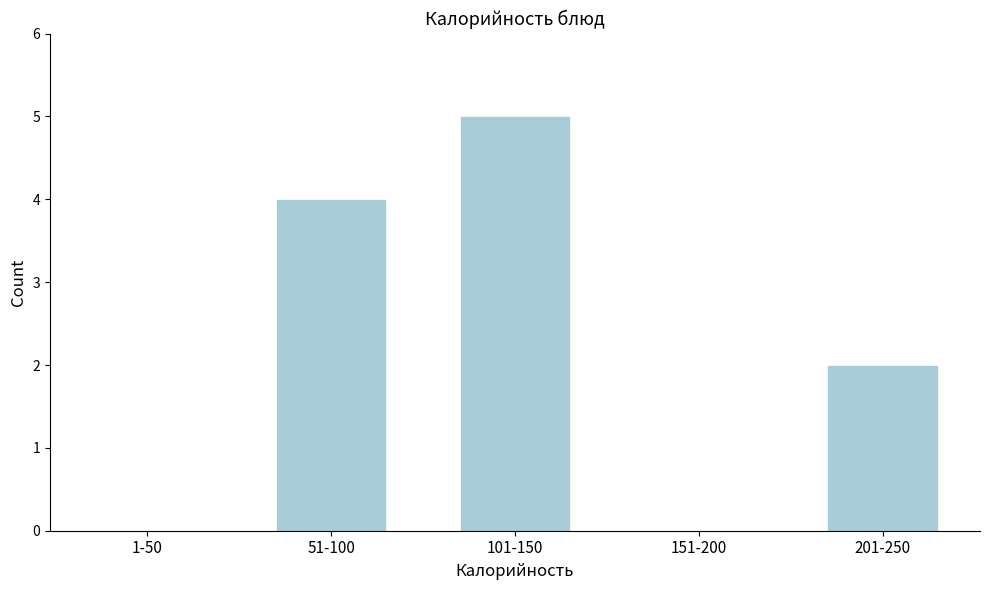

Reading right to left, what are all the values shown in this chart?

201-250=2	151-200=0	101-150=5	51-100=4	1-50=0